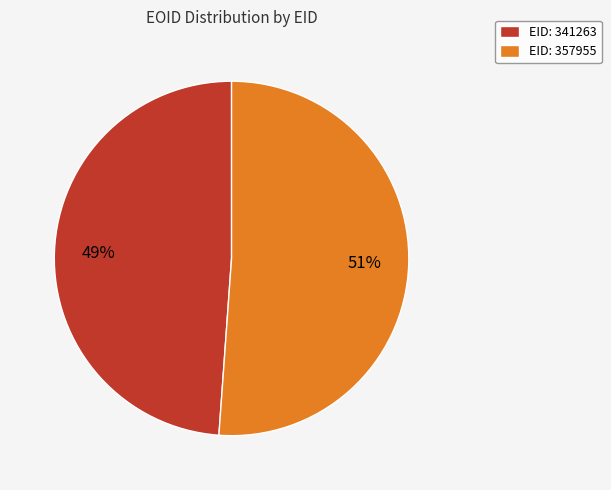

Count the number of slices in the pie.

2